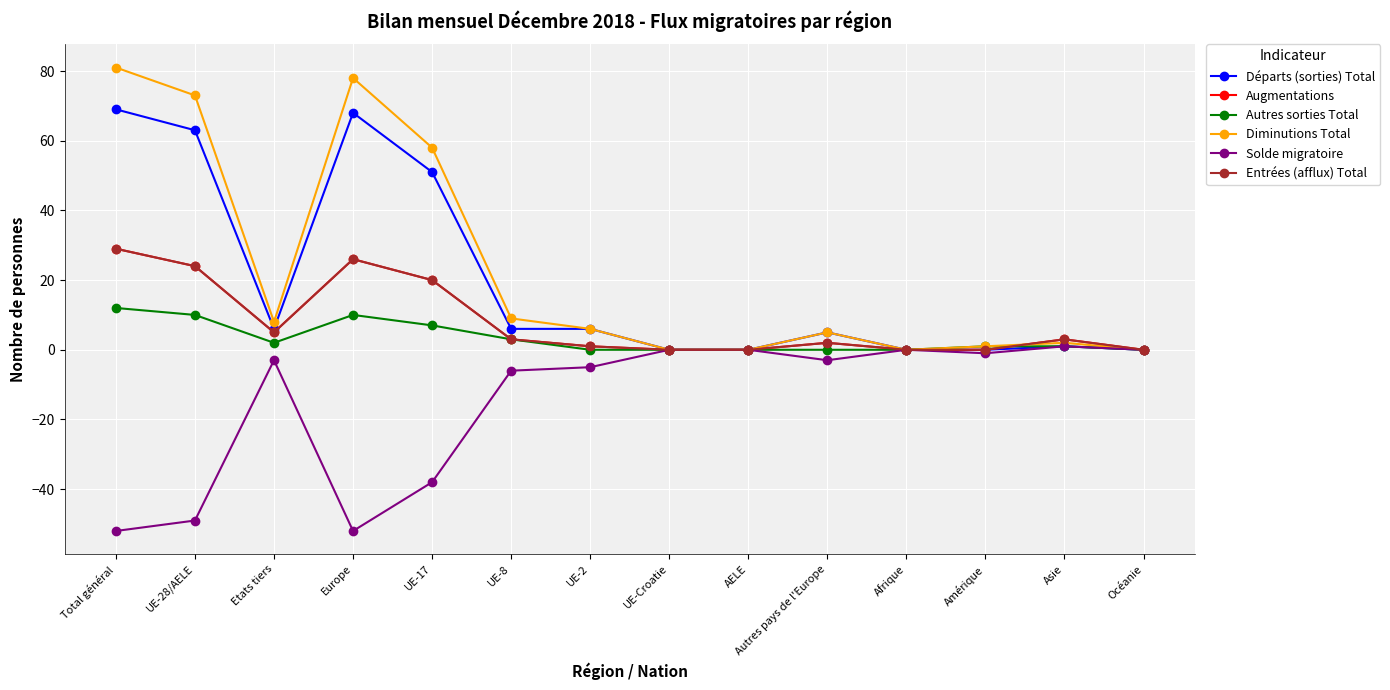

Where is the first local minimum for Diminutions Total?

Etats tiers